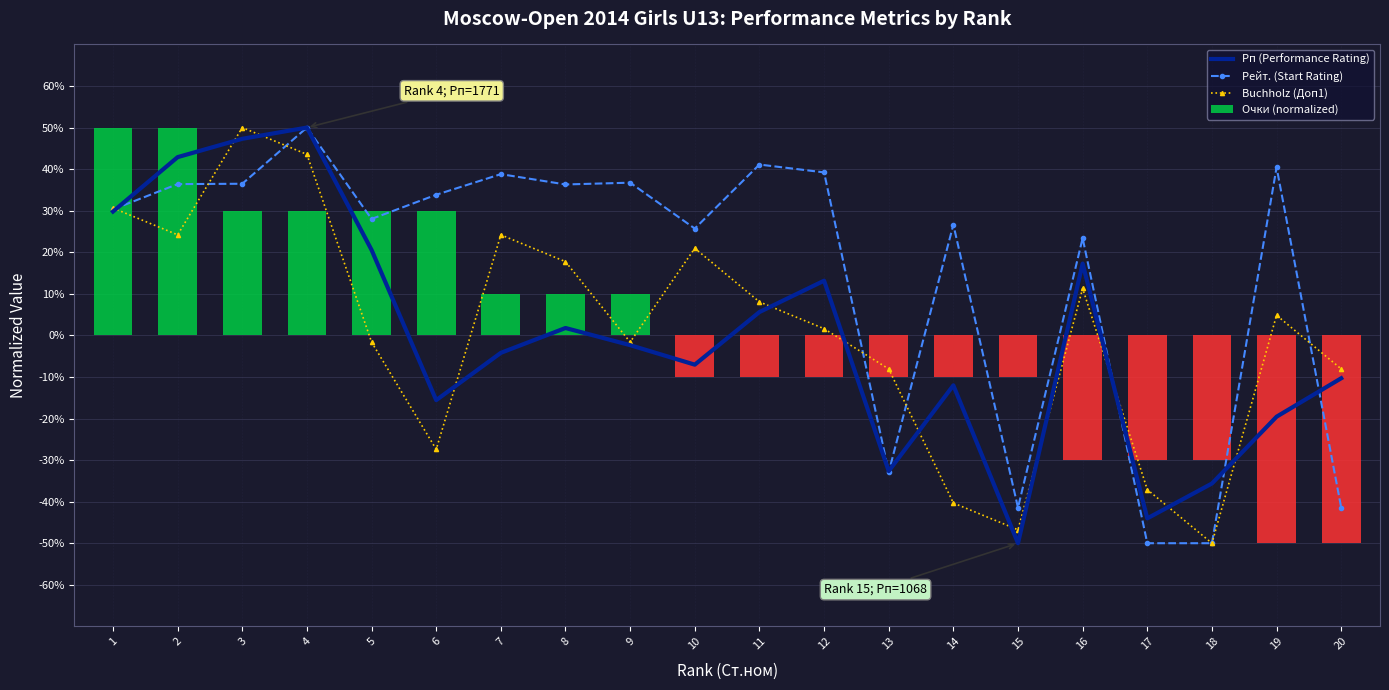

How many positive values does the Очки (normalized) series have?

9